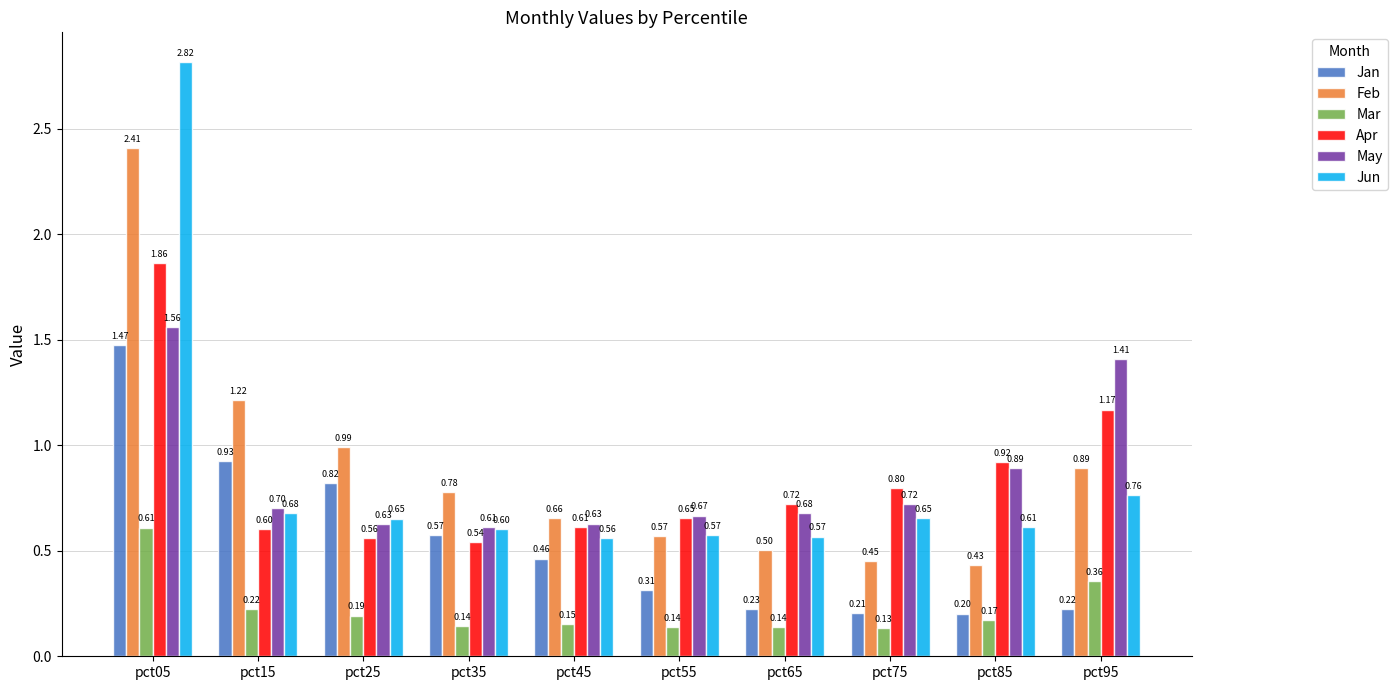

Is it true that Jan equals 0.5 at pct55?

False